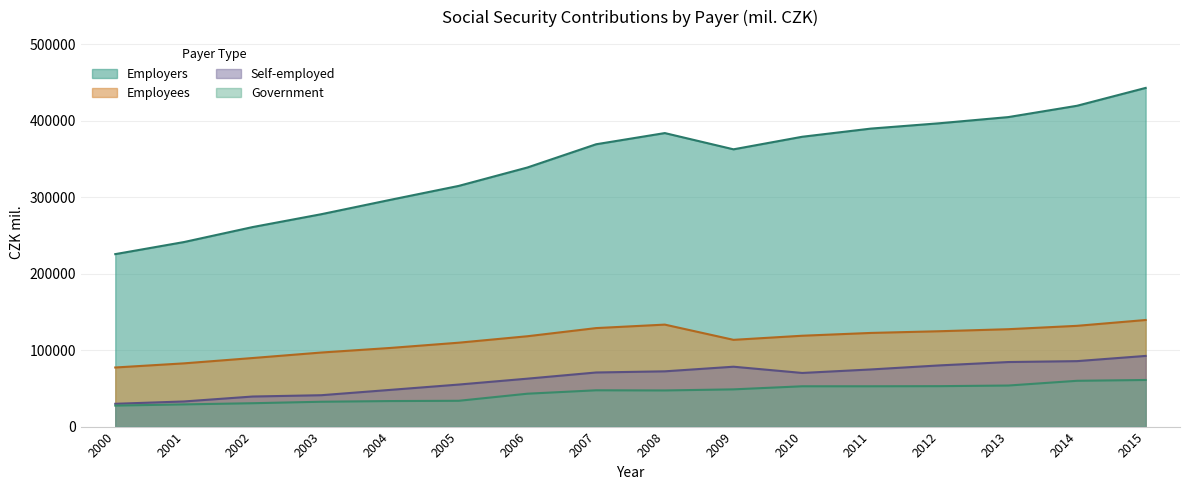

The Government series shows 33378 at 2004. True or false?

True